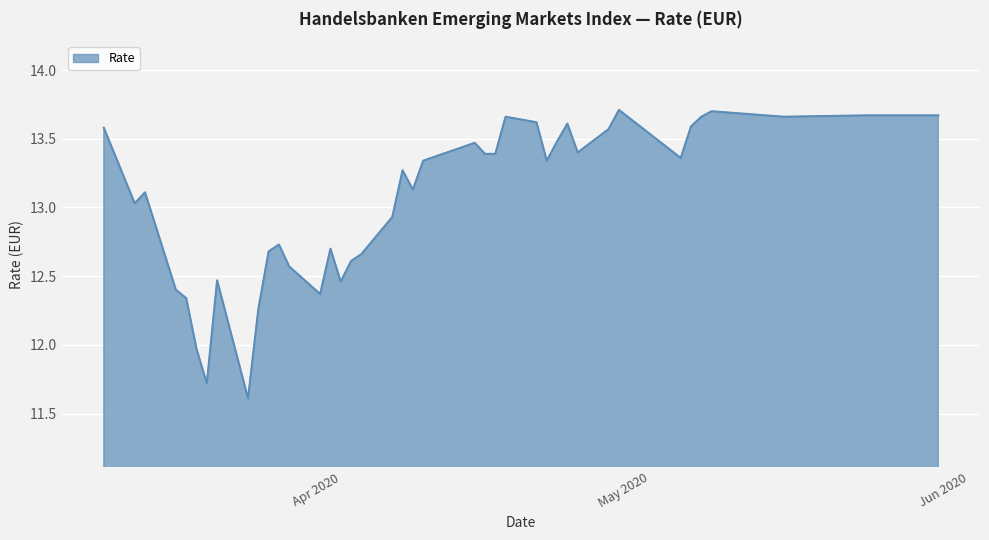

What is the difference between the maximum and minimum values?

2.1